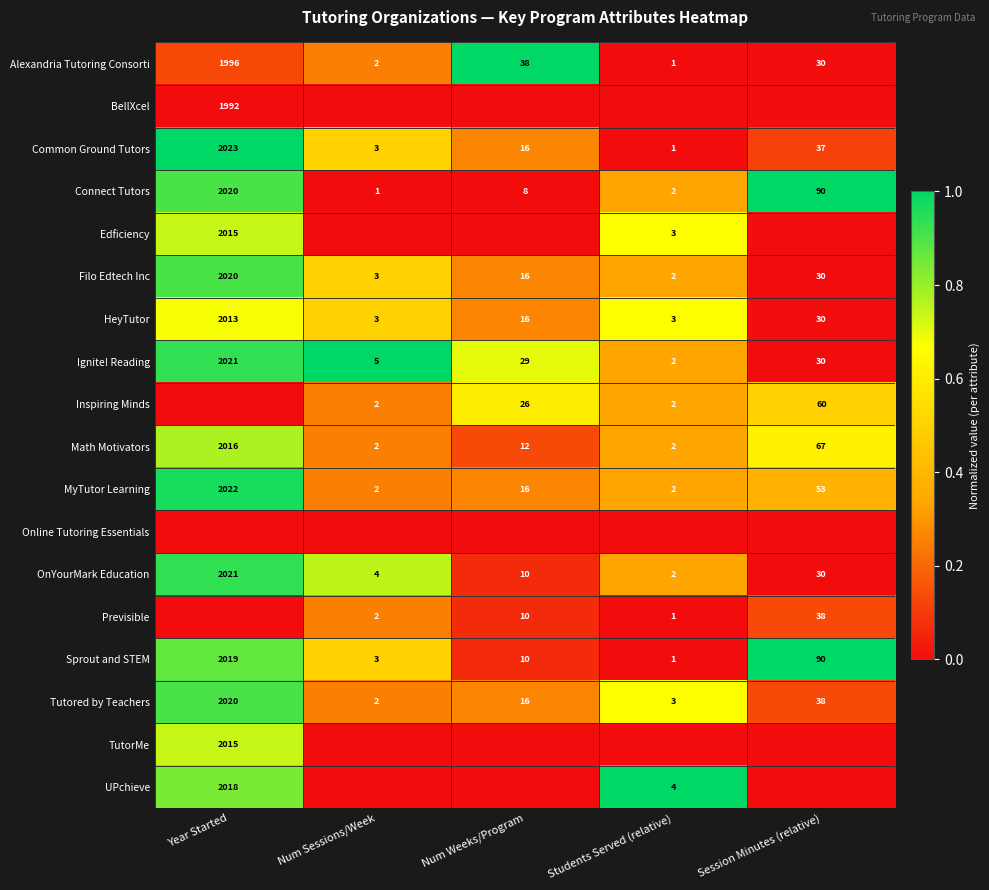

At which label is Ignite! Reading closest to 1011?

Session Minutes (relative)